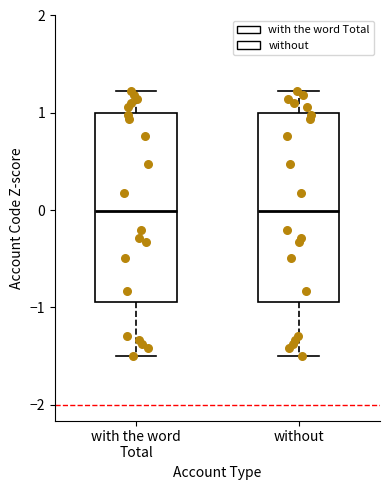

Reading left to right, transcribe this box plot: for each box, give where its median line is, the range the box spans, and where its two whiskers end, as read against the y-axis. The values are not printed on the chart, so give them approximately, as read against the axis.

with the word Total: median 0.0, box -0.9 to 1.0, whiskers -1.5 to 1.2
without: median 0.0, box -0.9 to 1.0, whiskers -1.5 to 1.2